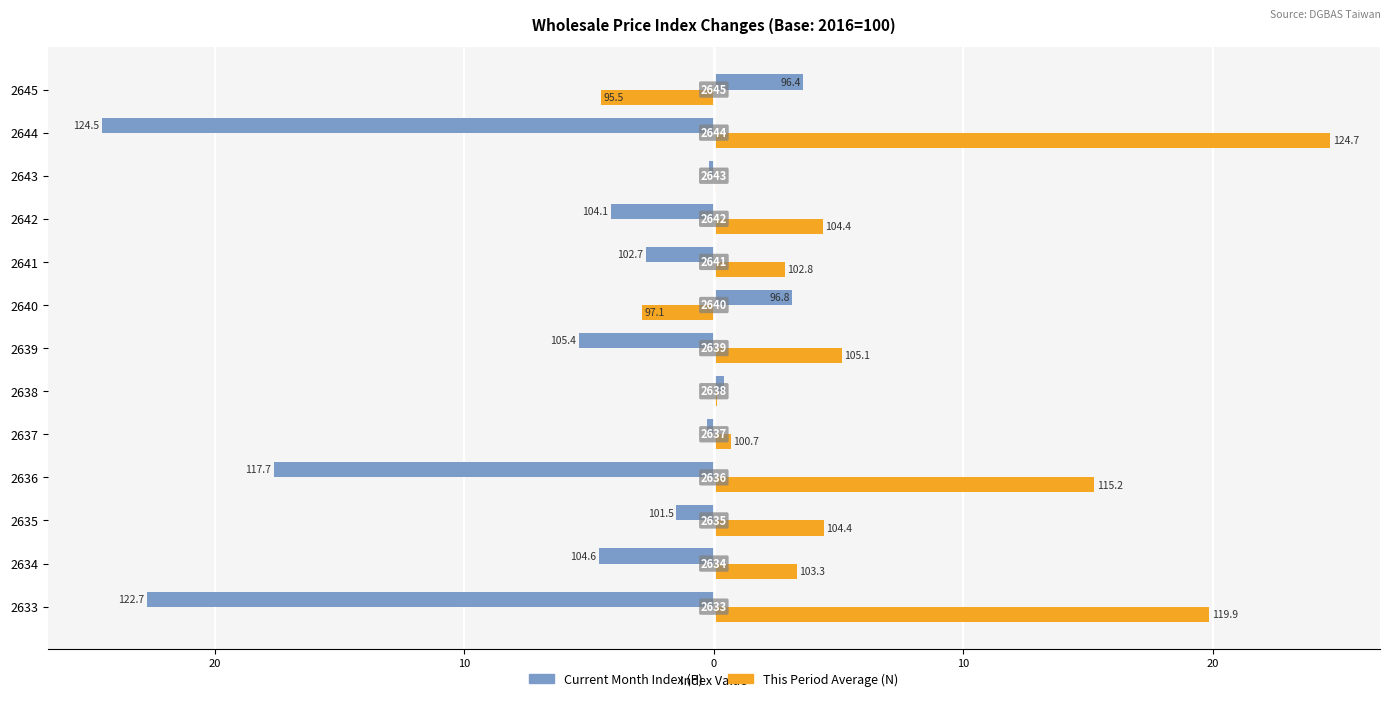

What are all the series names shown in the legend?

Current Month Index (P), This Period Average (N)